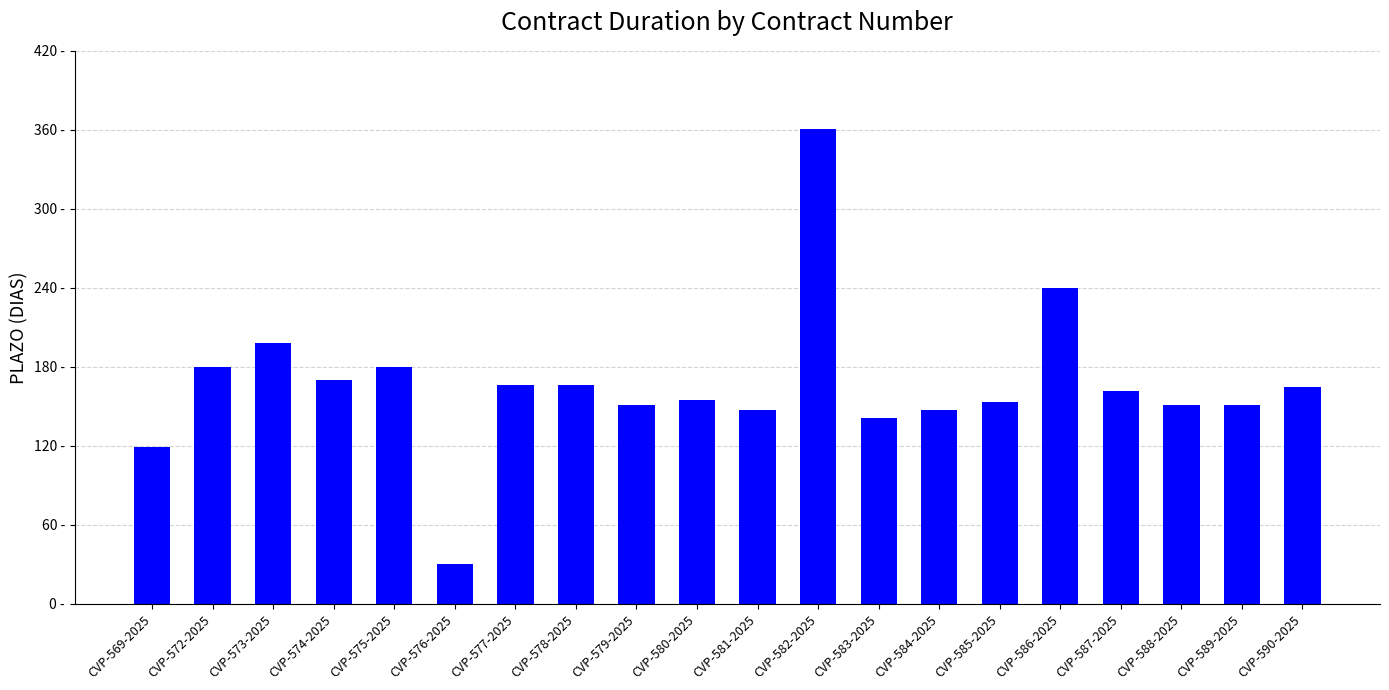

What is the sum of all values?

3333